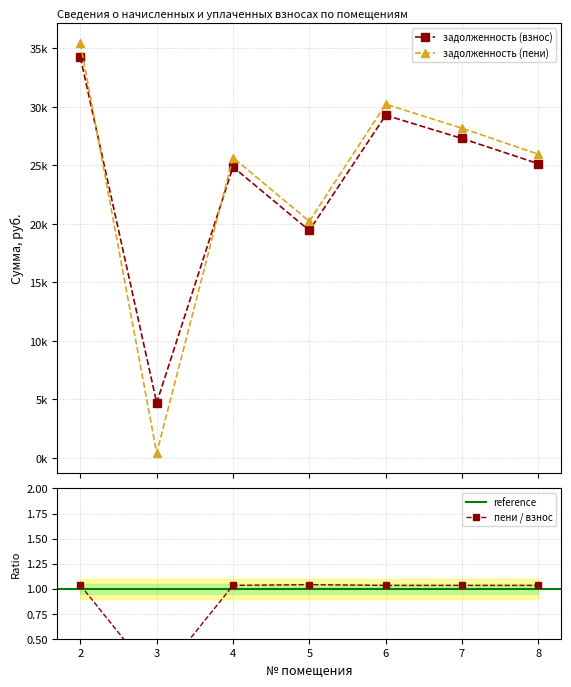

How many lines are shown in the chart?

2